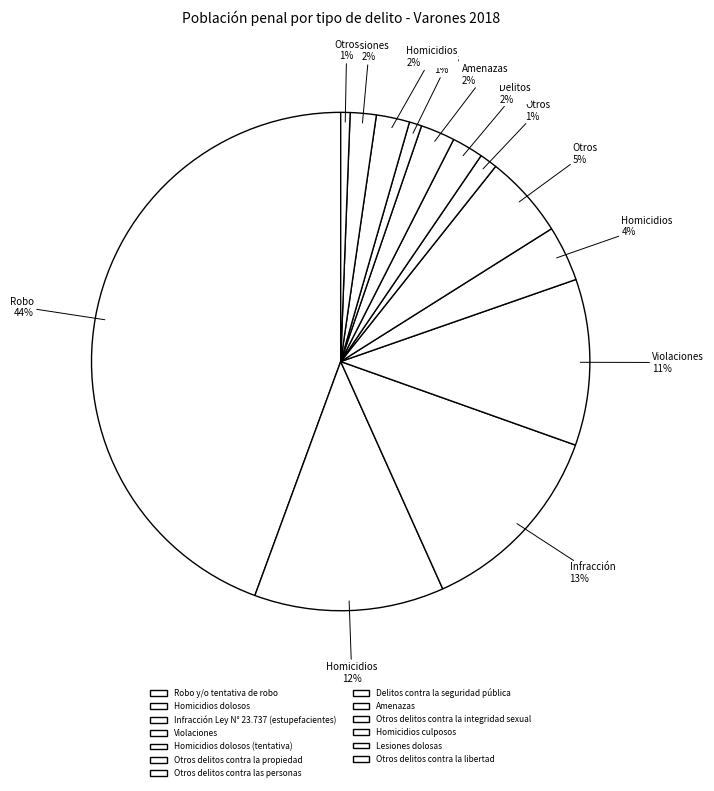

True or false: Homicidios dolosos (tentativa) accounts for 18% of the total.

False